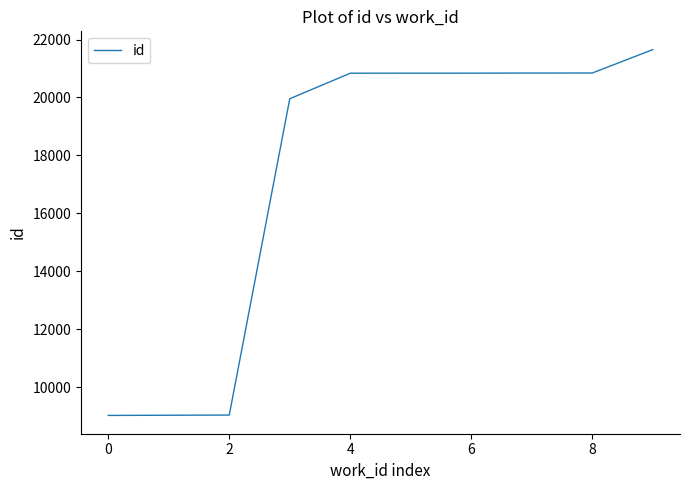

What is the difference between the maximum and minimum values?

12620